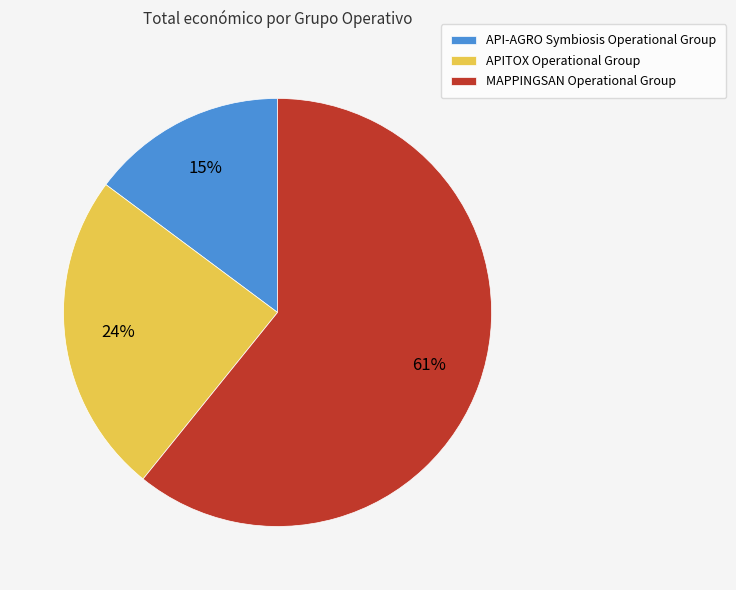

Combined, do APITOX Operational Group and API-AGRO Symbiosis Operational Group account for over 50%?

No